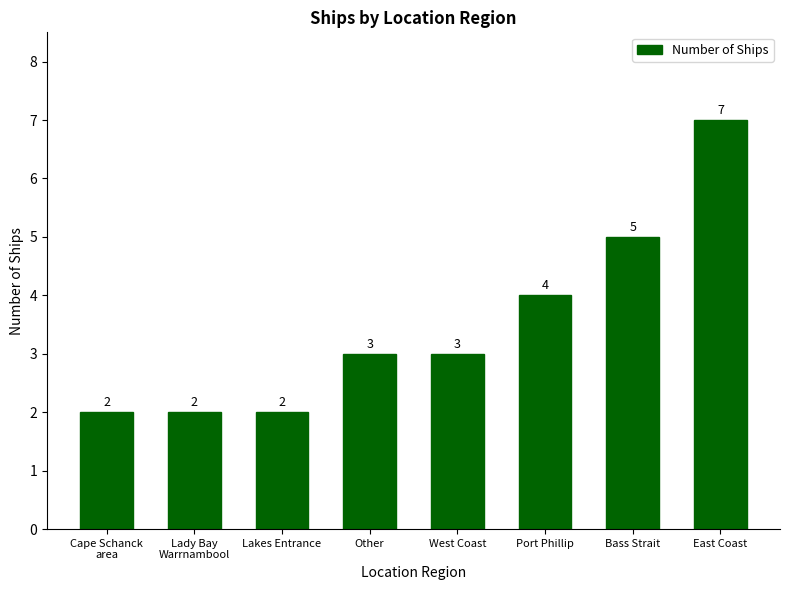

How many distinct data groups are displayed?

1